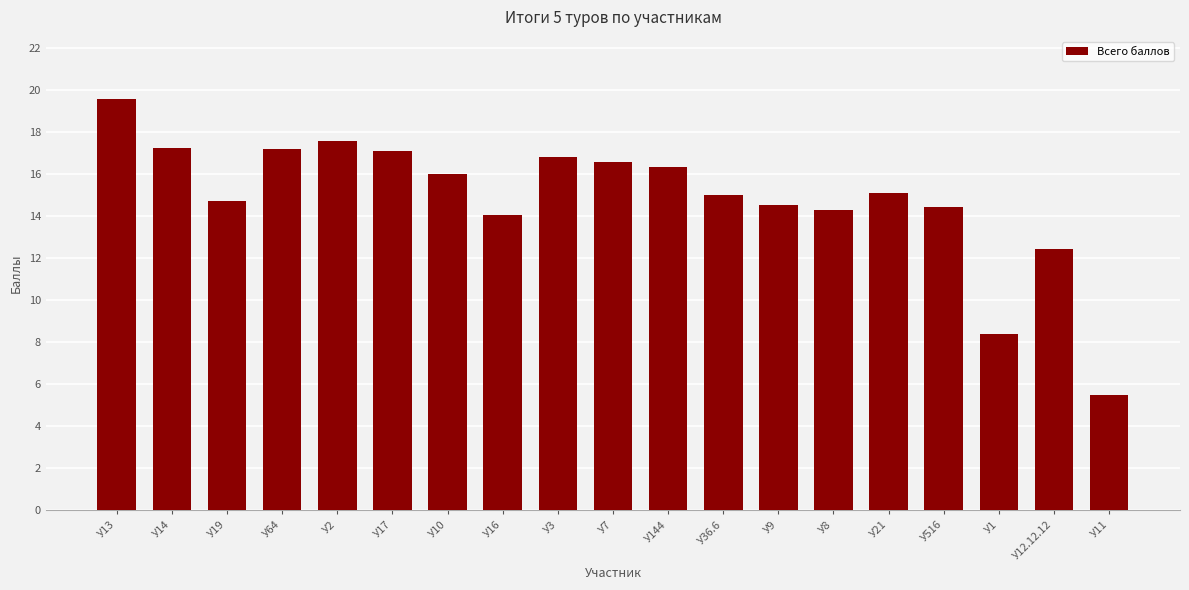

The value at У3 is 8.4. True or false?

False